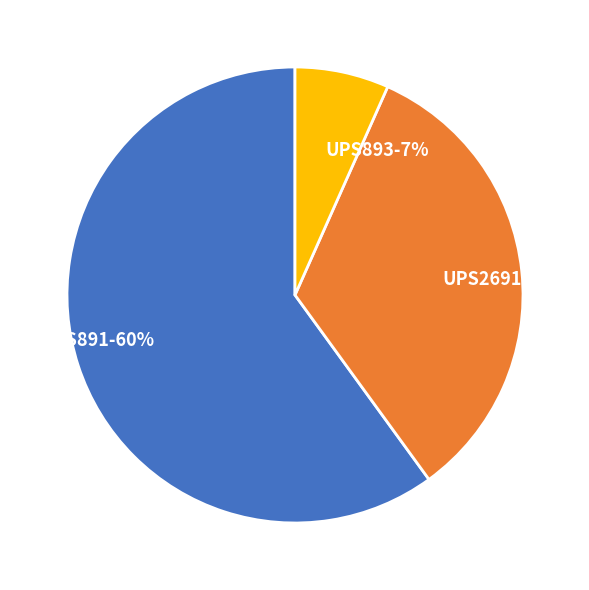

True or false: UPS891 accounts for 45% of the total.

False